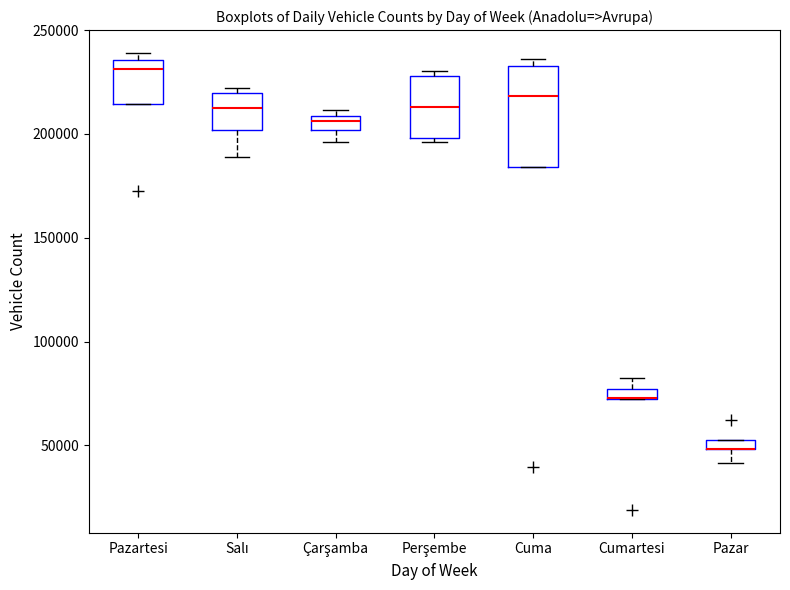

Which box is the tallest, from its lower edge to its upper edge?

Cuma